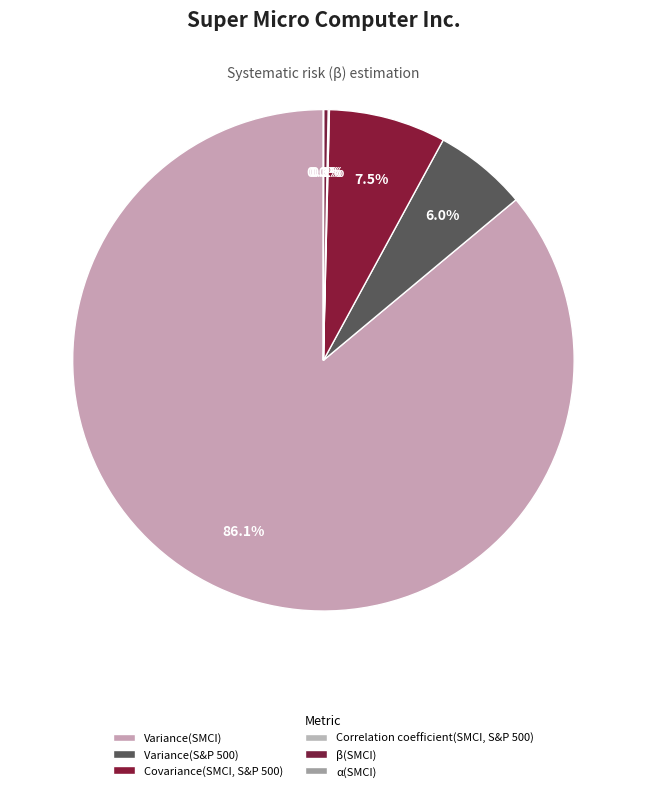

Between β(SMCI) and Correlation coefficient(SMCI, S&P 500), which is larger?

β(SMCI)